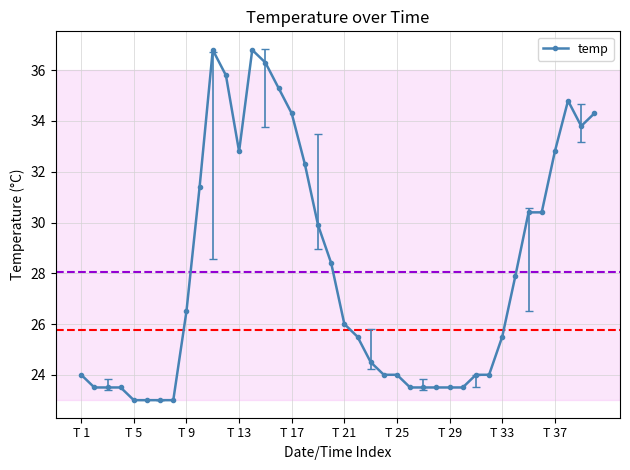

True or false: the data has more than 2 interior local peaks.

True